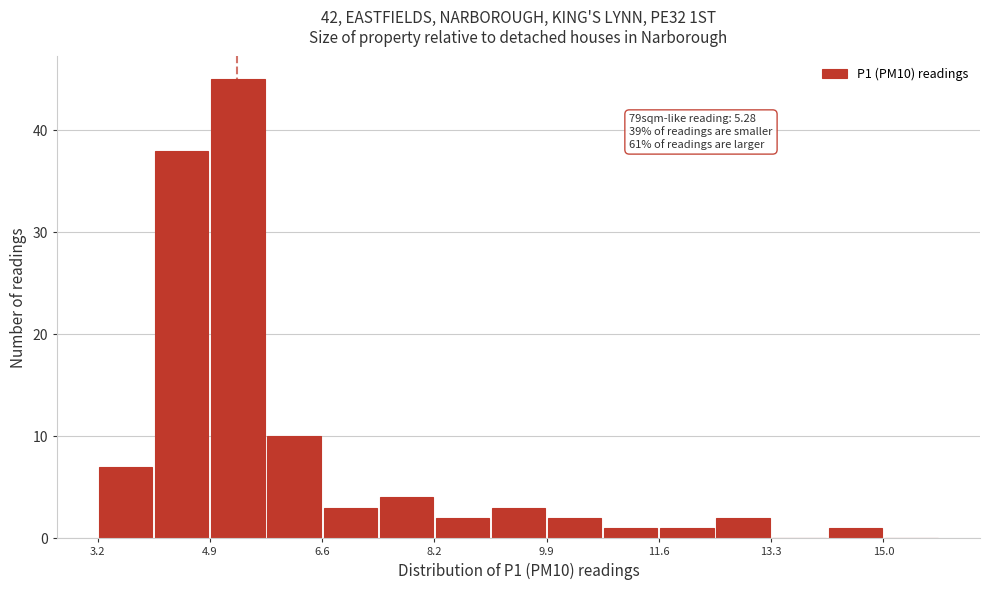

Which range on the x-axis has the tallest bar?

4.88 to 5.72